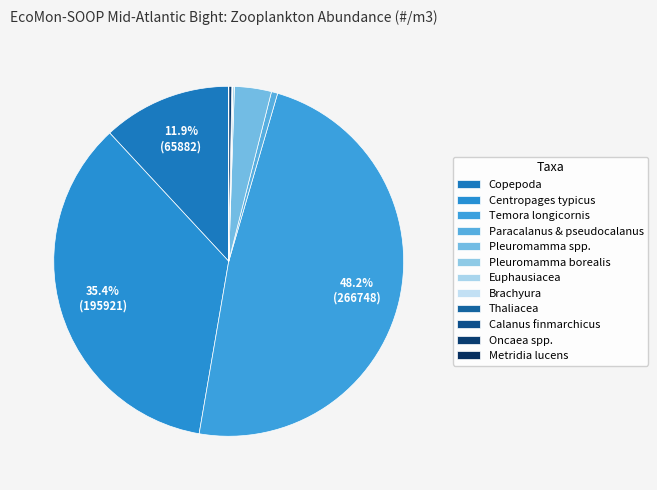

What is the smallest slice in the pie chart?

Thaliacea